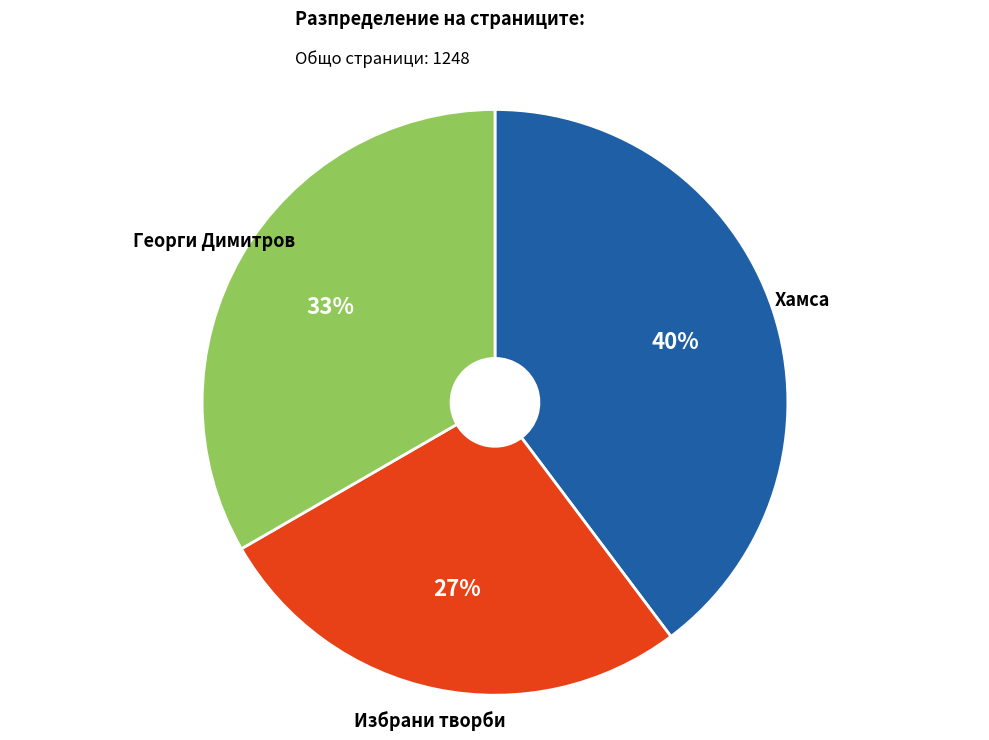

Count the number of slices in the pie.

3